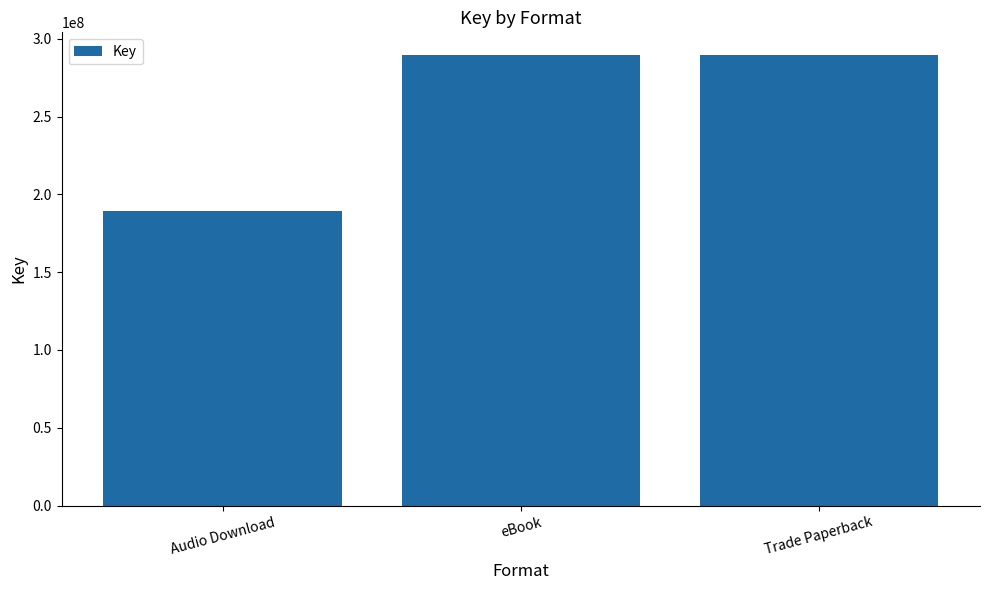

What is the difference between the maximum and minimum values?

100430126